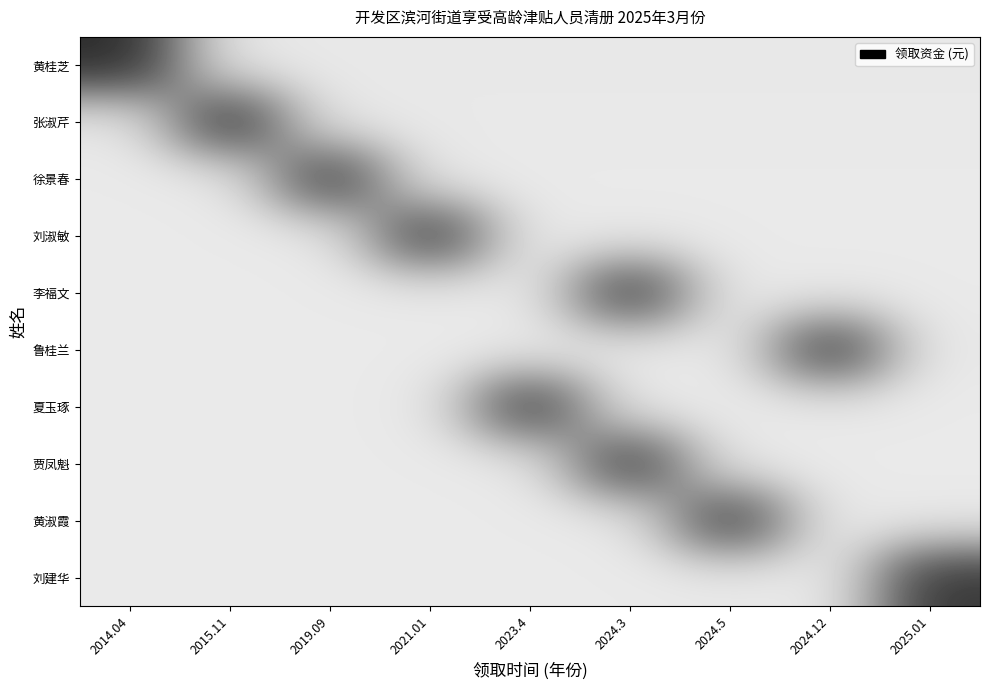

How many series are shown in this chart?

10